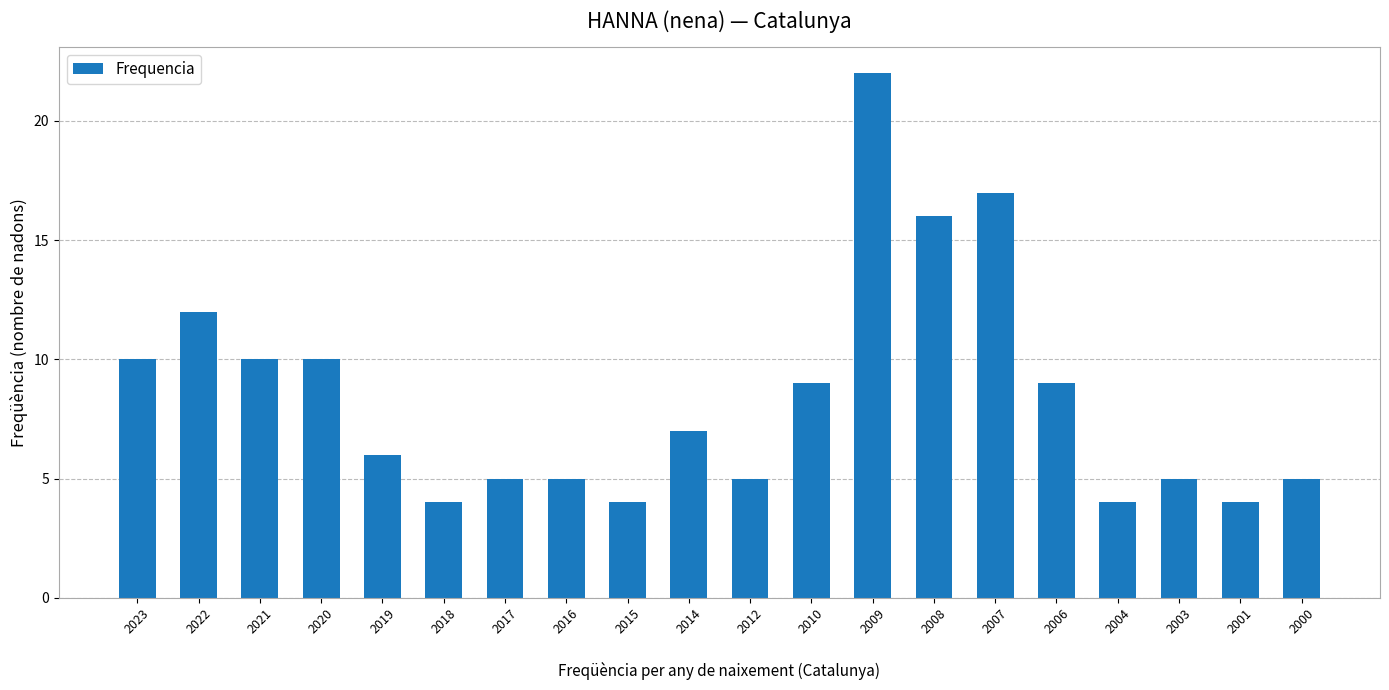

What is the value of the 14th bar from the left?

16